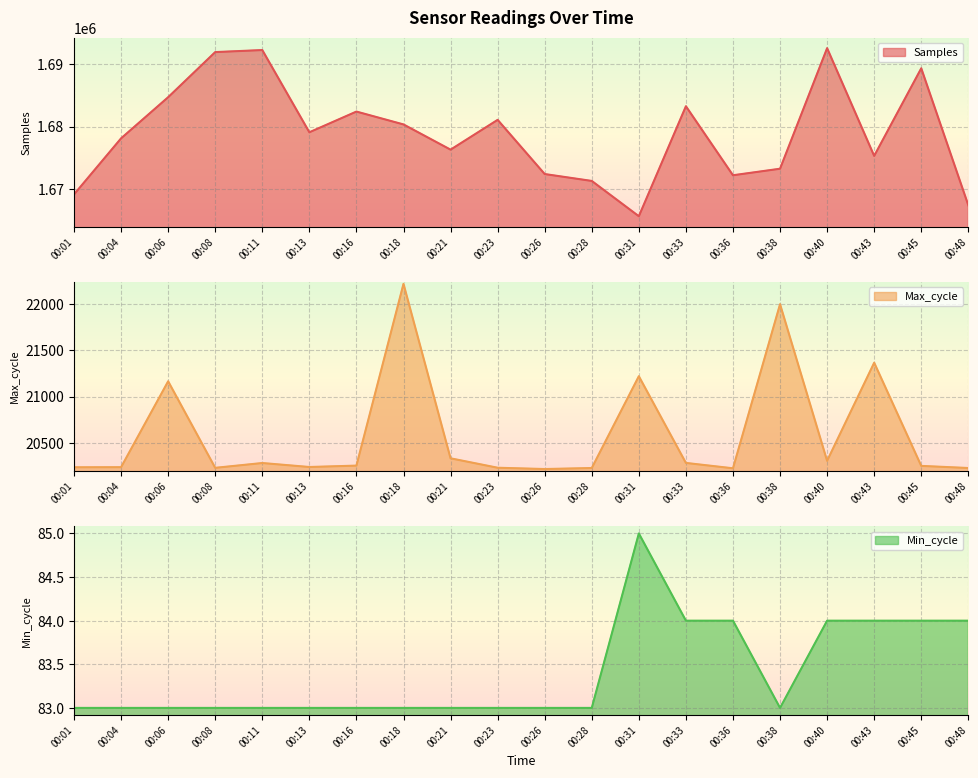

Count the number of categories in the chart.

20